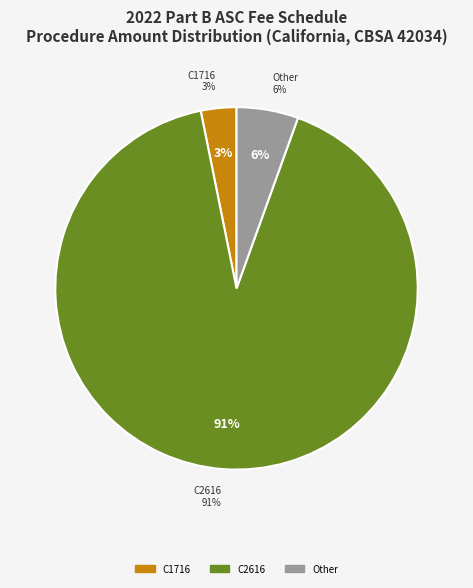

Is it true that C1719 is 11% of the pie?

False